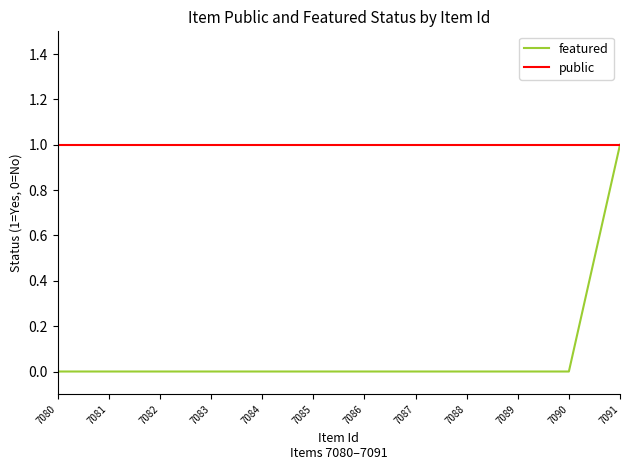

Reading right to left, extract all data points from this chart.

featured: 7080=0	7081=0	7082=0	7083=0	7084=0	7085=0	7086=0	7087=0	7088=0	7089=0	7090=0	7091=1
public: 7080=1	7081=1	7082=1	7083=1	7084=1	7085=1	7086=1	7087=1	7088=1	7089=1	7090=1	7091=1